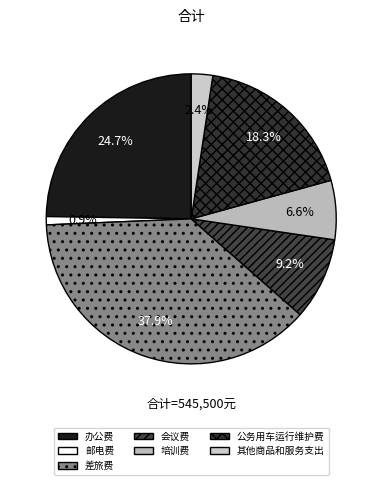

The 差旅费 slice represents 38% of the pie. True or false?

True